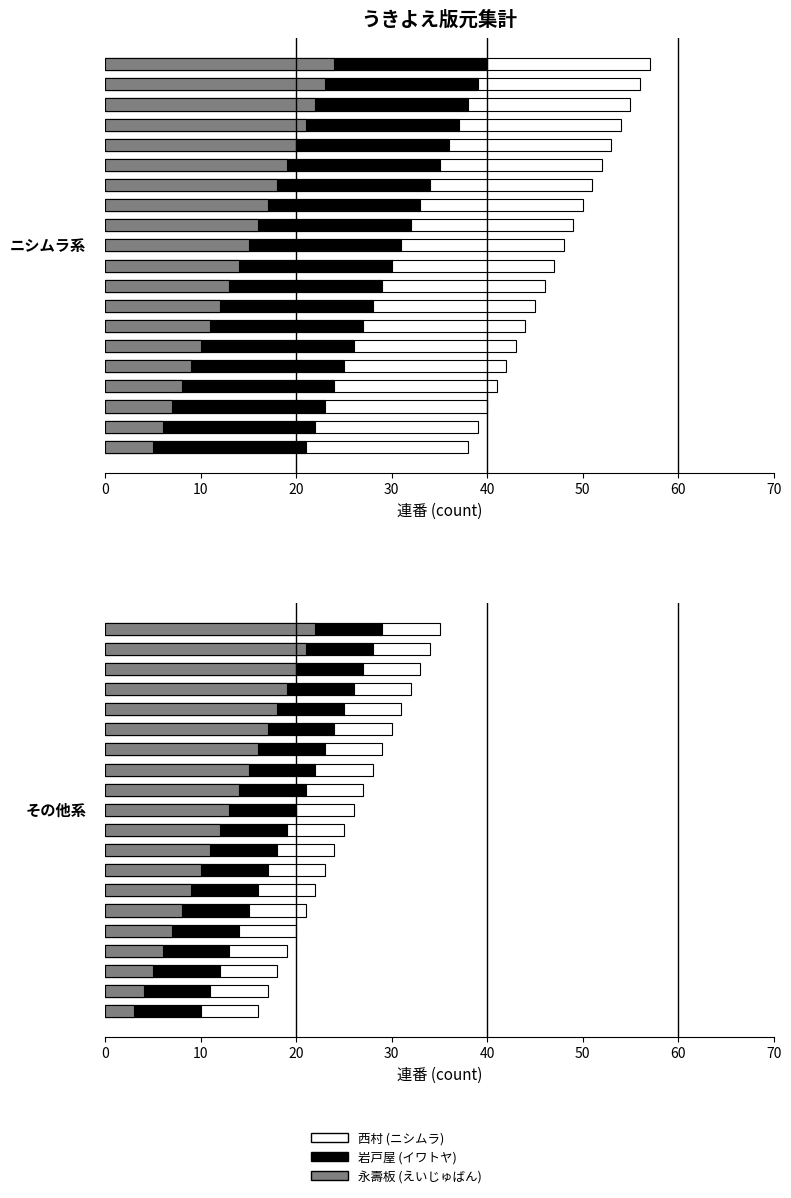

Where does the 西村 (ニシムラ) series first go above 26?

11